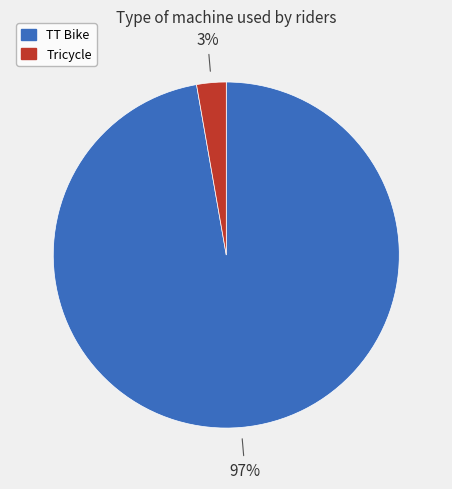

To the nearest percent, what is the difference between the largest and smallest slice percentages?

94%